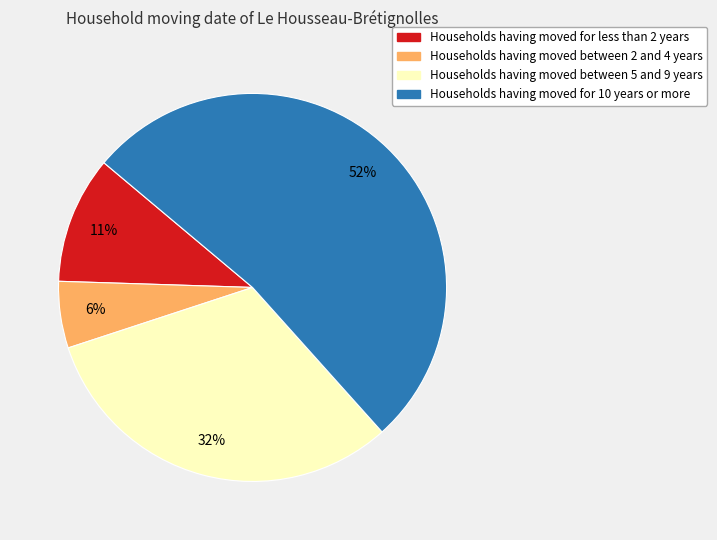

Between Households having moved between 2 and 4 years and Households having moved for 10 years or more, which is larger?

Households having moved for 10 years or more